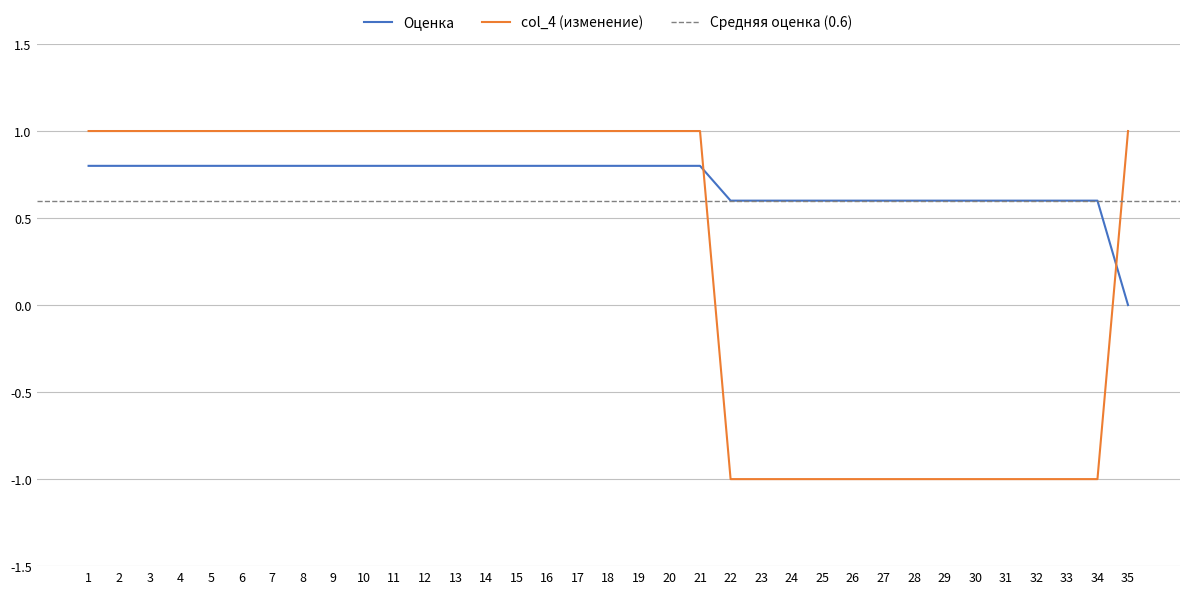

Which series changed the most between 1 and 6?

Оценка